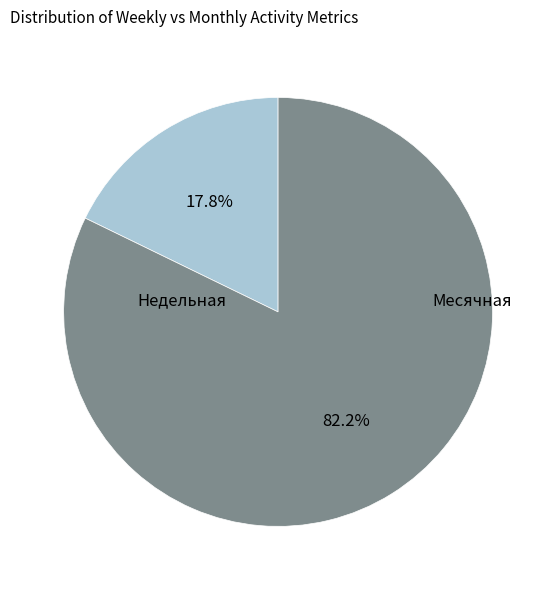

Does any single category account for the majority?

Yes